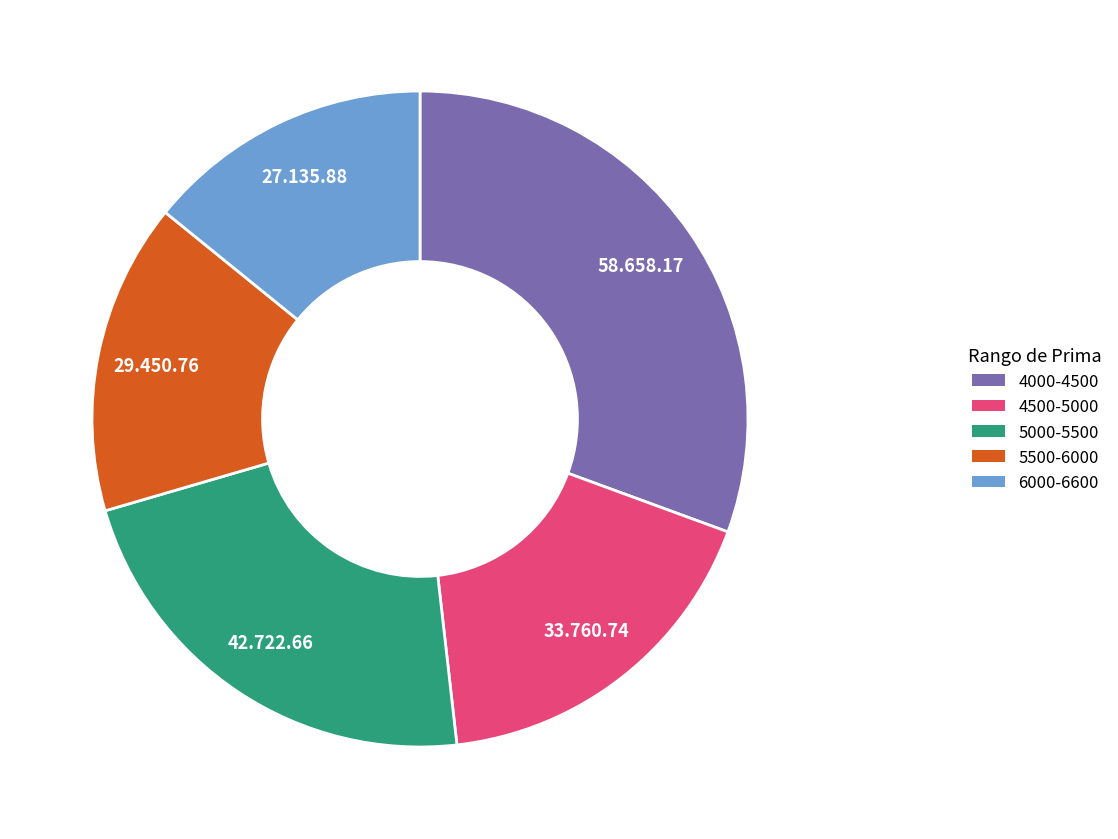

Is there any slice that represents more than half of the pie?

No